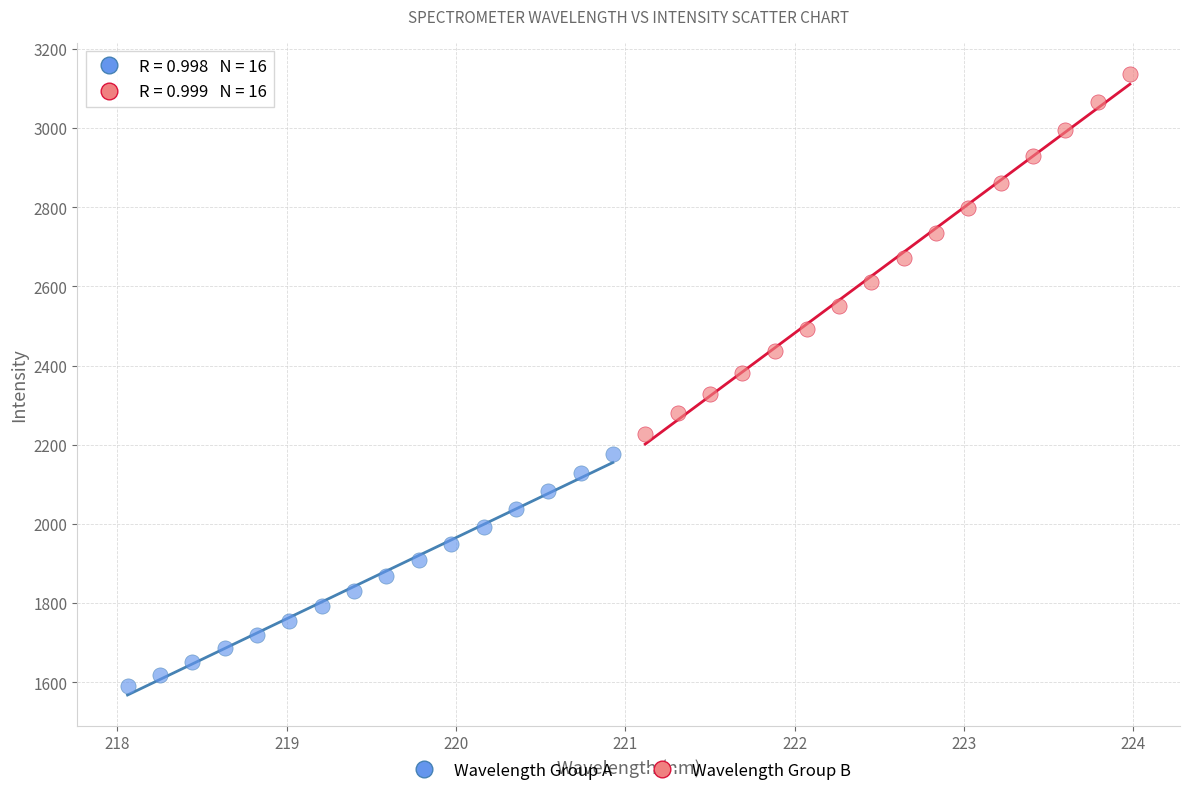

Which series has the largest Y range (max minus min)?

Wavelength Group B